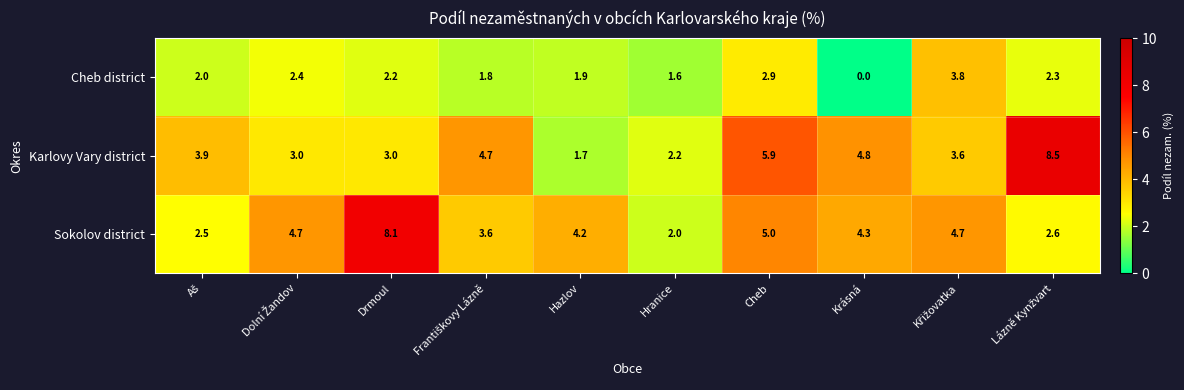

Is it true that Sokolov district equals 12.2 at Drmoul?

False